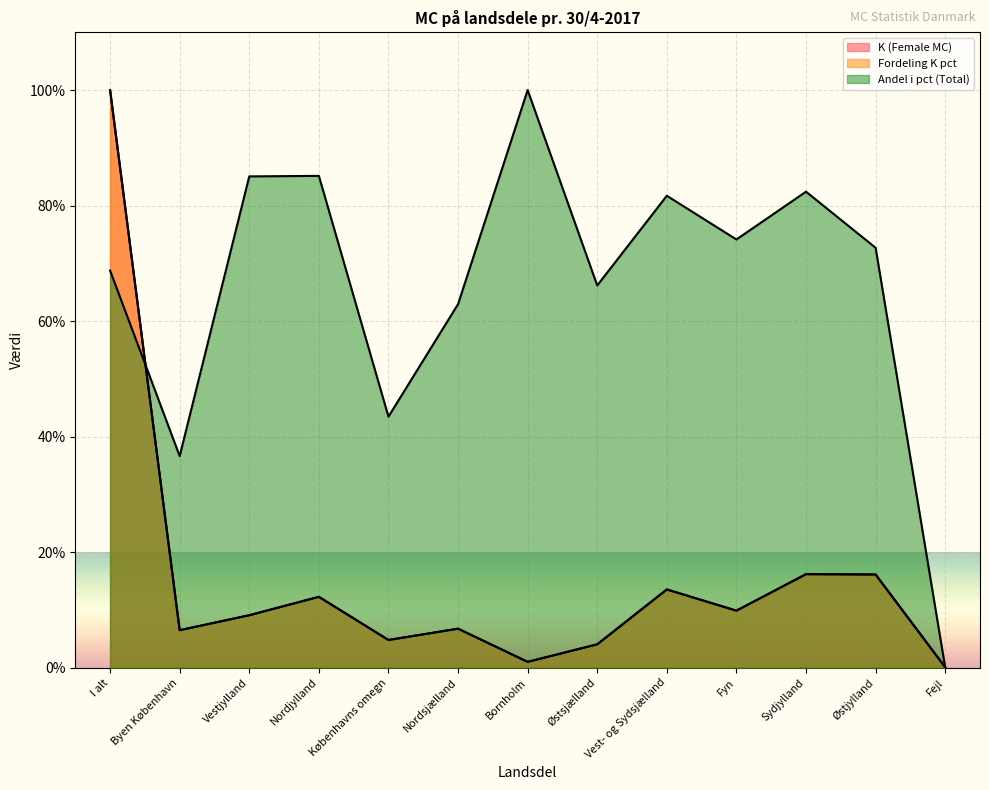

Which series has the largest total across all categories?

Andel i pct (Total)